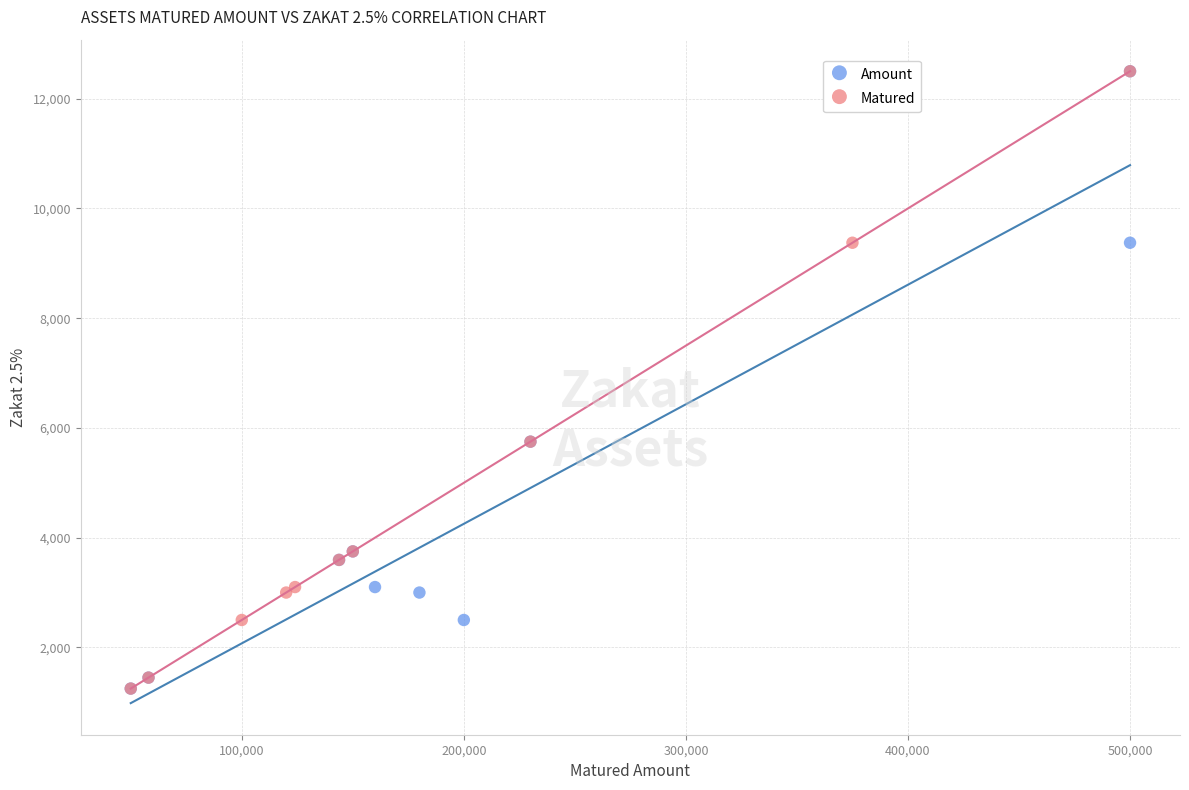

What are all the series names shown in the legend?

Amount, Matured